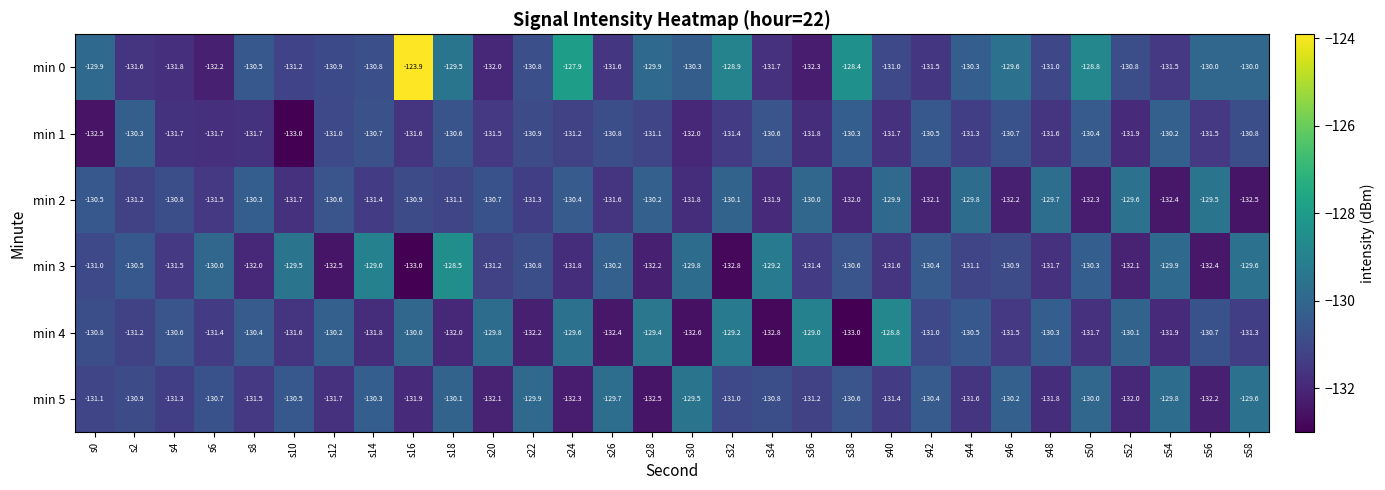

What is the difference between the min 0 values at s50 and s0?

1.1